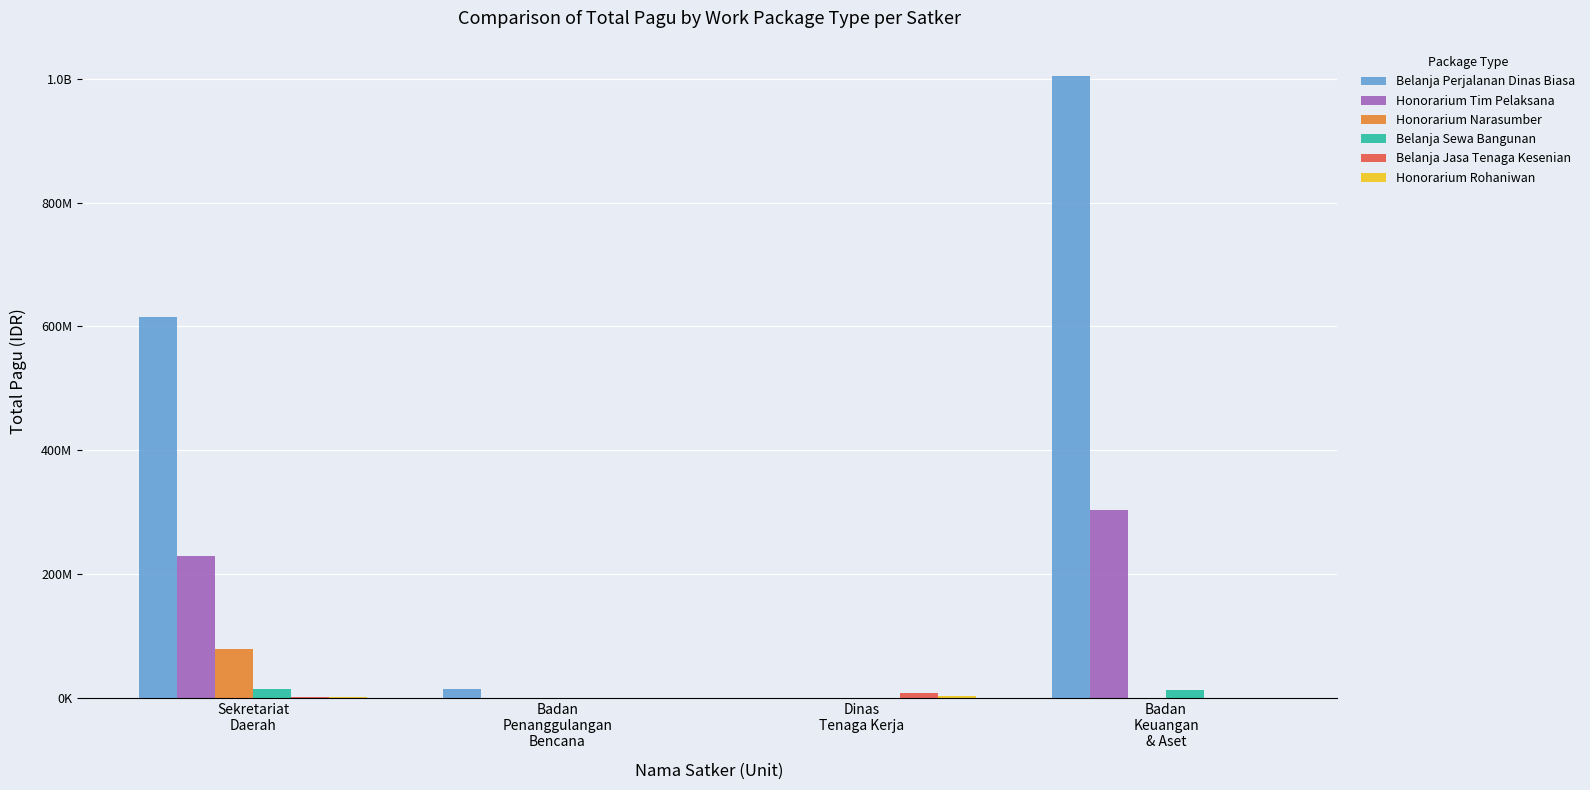

At which category does the chart reach its peak across all series?

Badan
Keuangan
& Aset